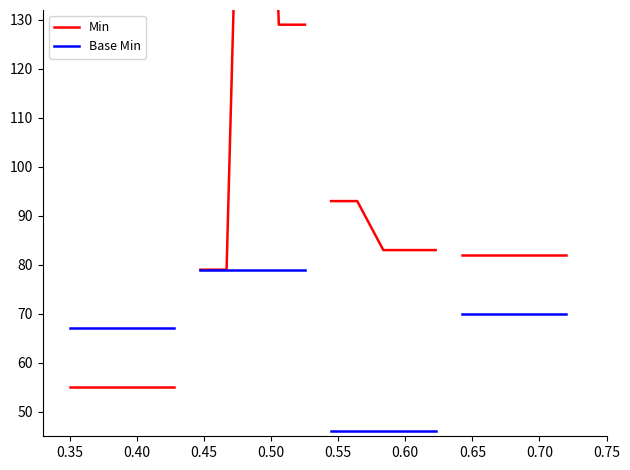

True or false: Base Min has more than 0 interior local peaks.

False